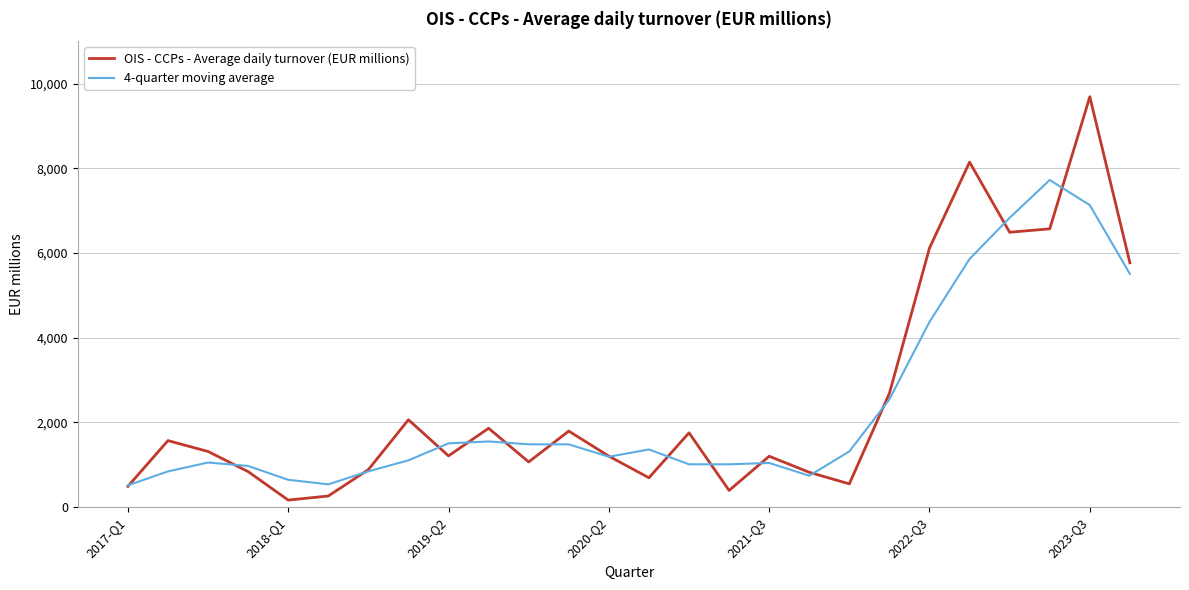

Rank the series by their maximum value, from highest to lowest.

OIS - CCPs - Average daily turnover (EUR millions), 4-quarter moving average